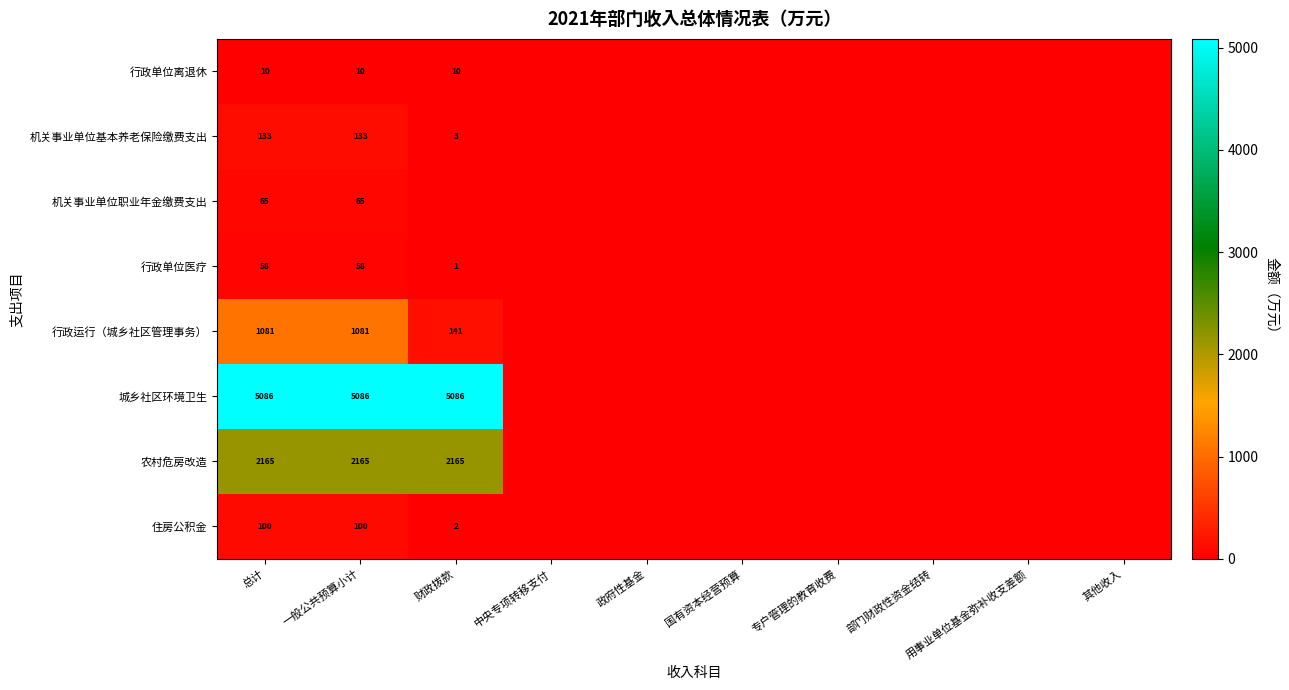

True or false: 城乡社区环境卫生 has a value of 5086 at 总计.

True